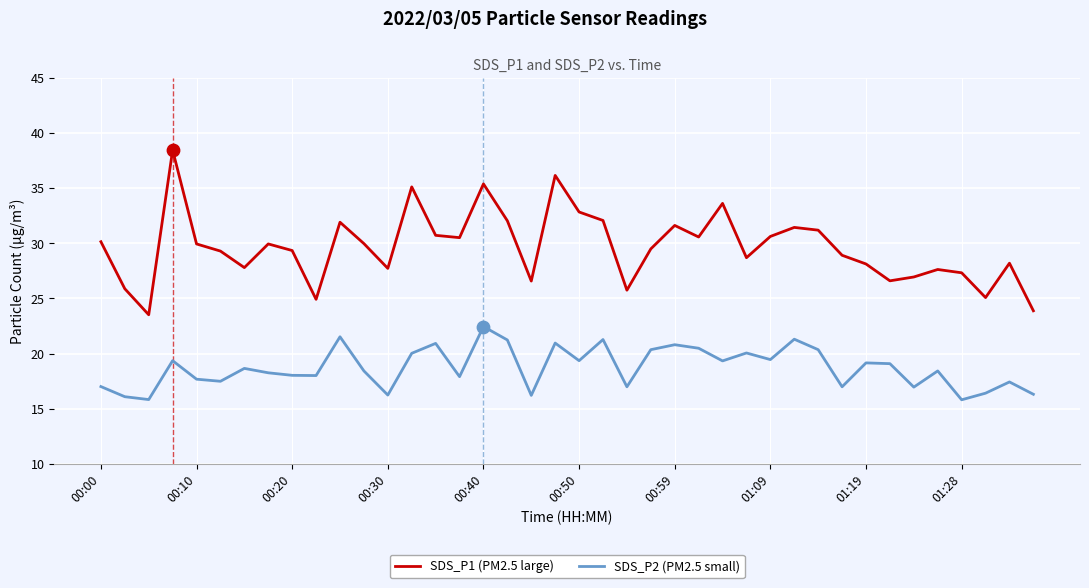

Which series has the largest total across all categories?

SDS_P1 (PM2.5 large)